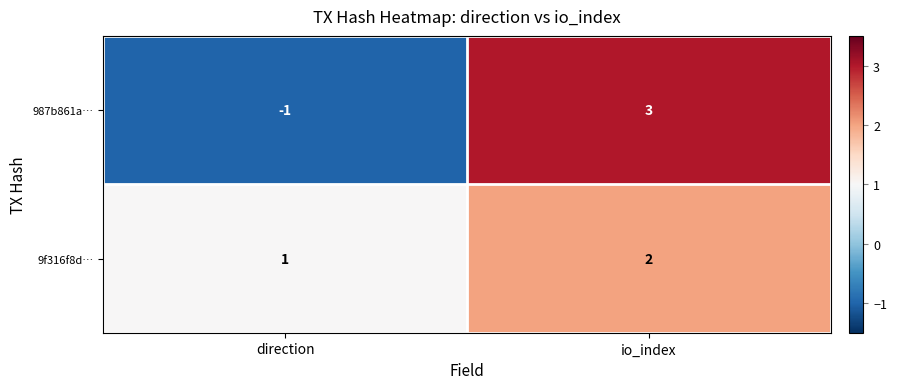

What is the sum of all 9f316f8d… values?

3